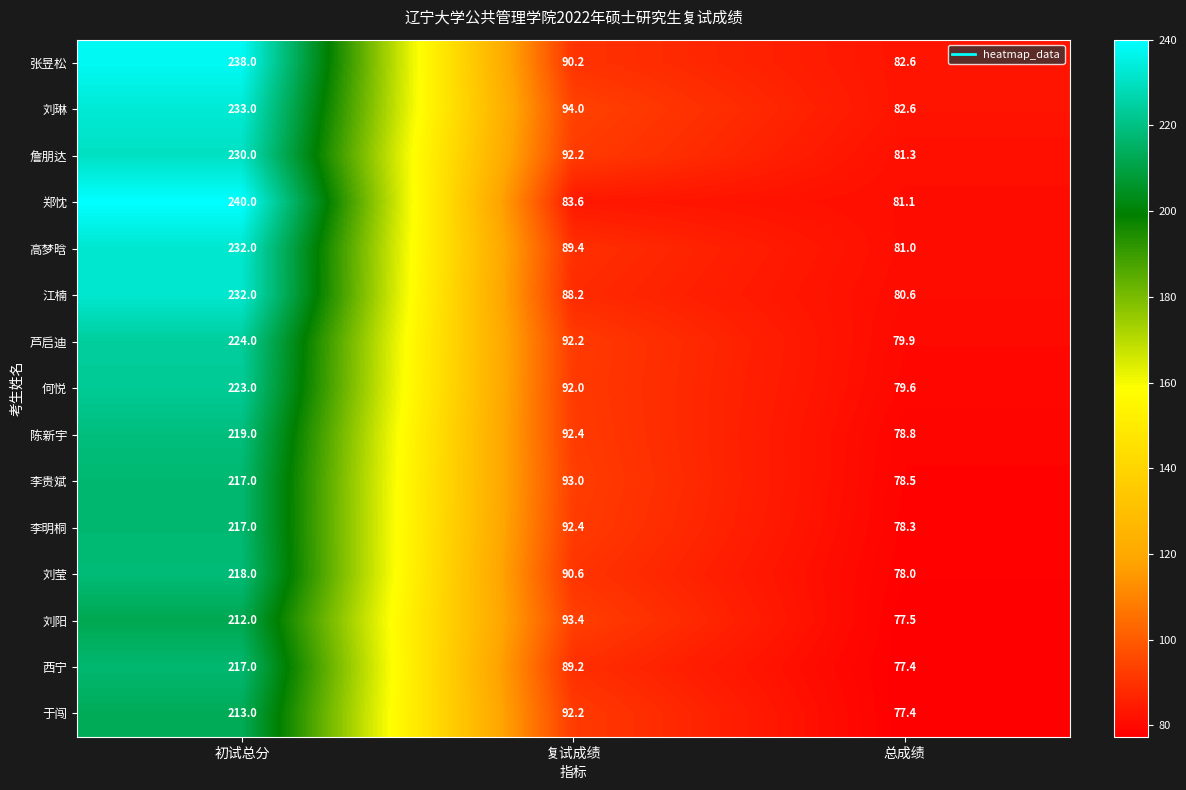

What is the sum of all 李明桐 values?

387.7